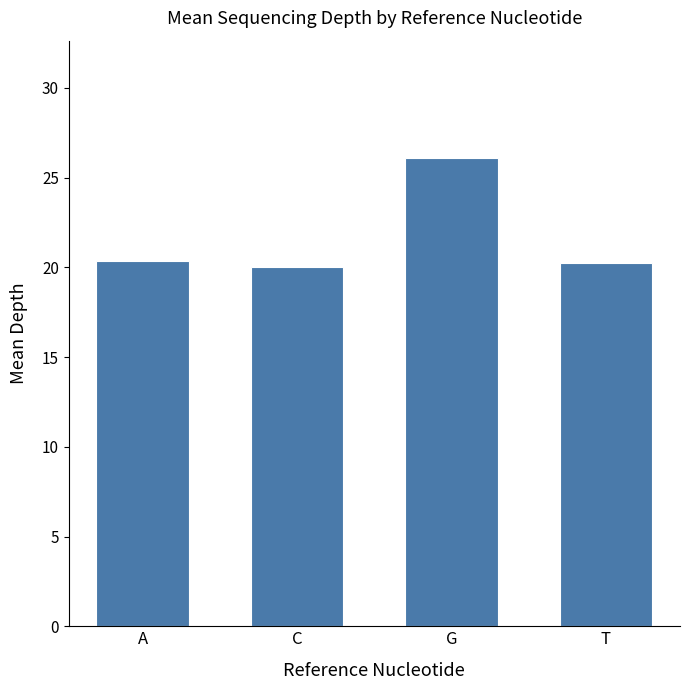

Are the bars grouped side by side (vs. stacked)?

No